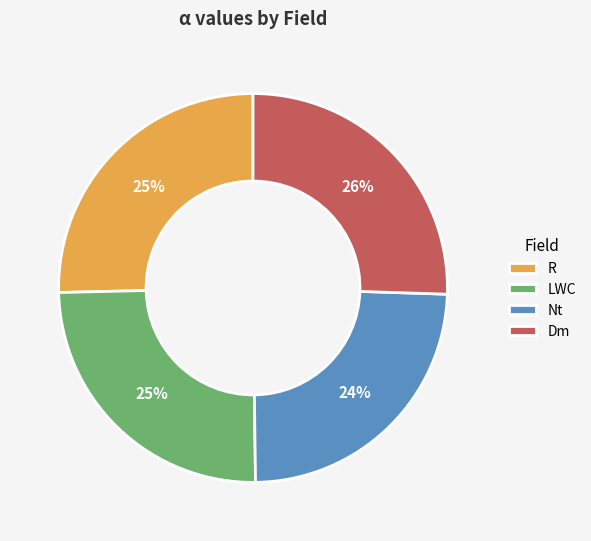

True or false: Nt accounts for 24% of the total.

True